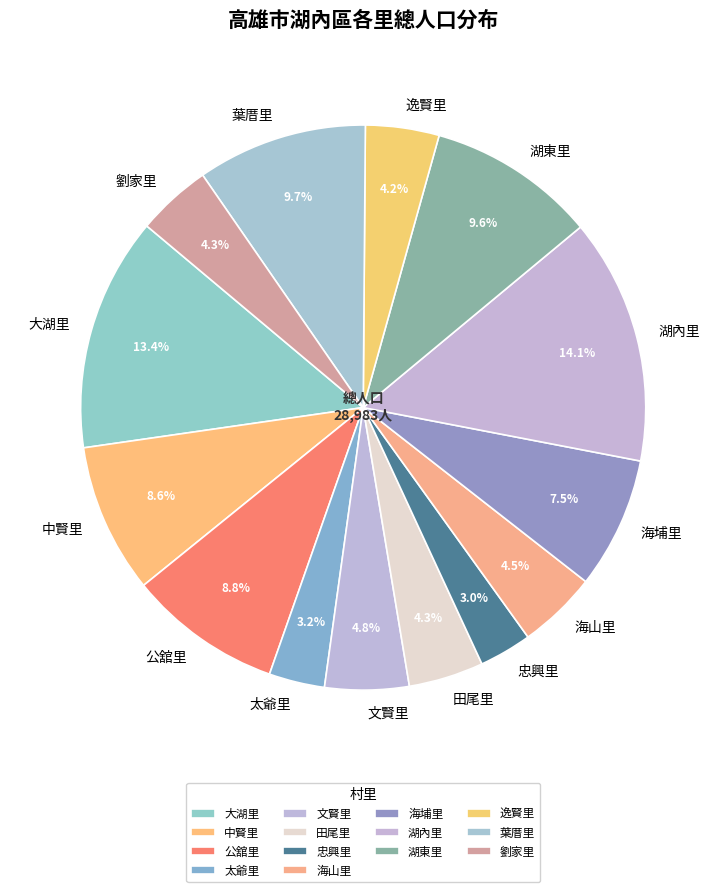

To the nearest percent, what percentage of the pie is 大湖里?

13%